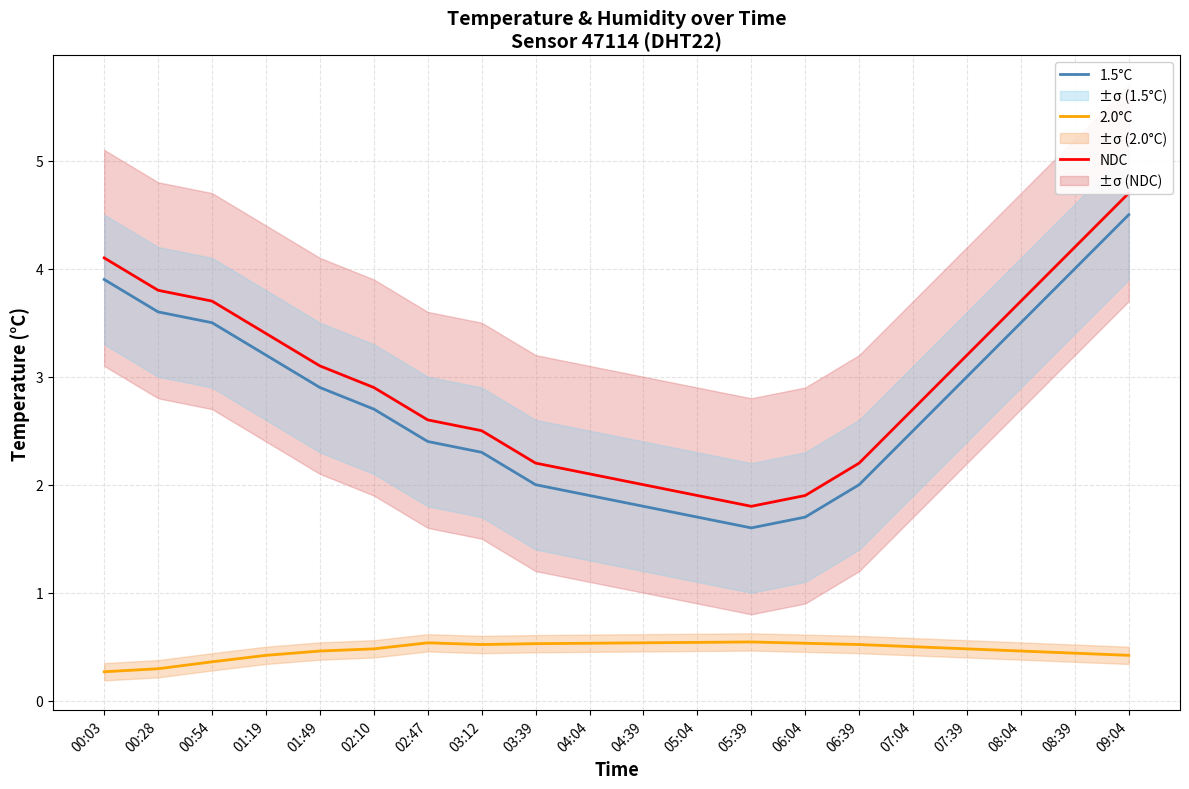

The value of 1.5°C at 04:04 is 1.3. True or false?

False